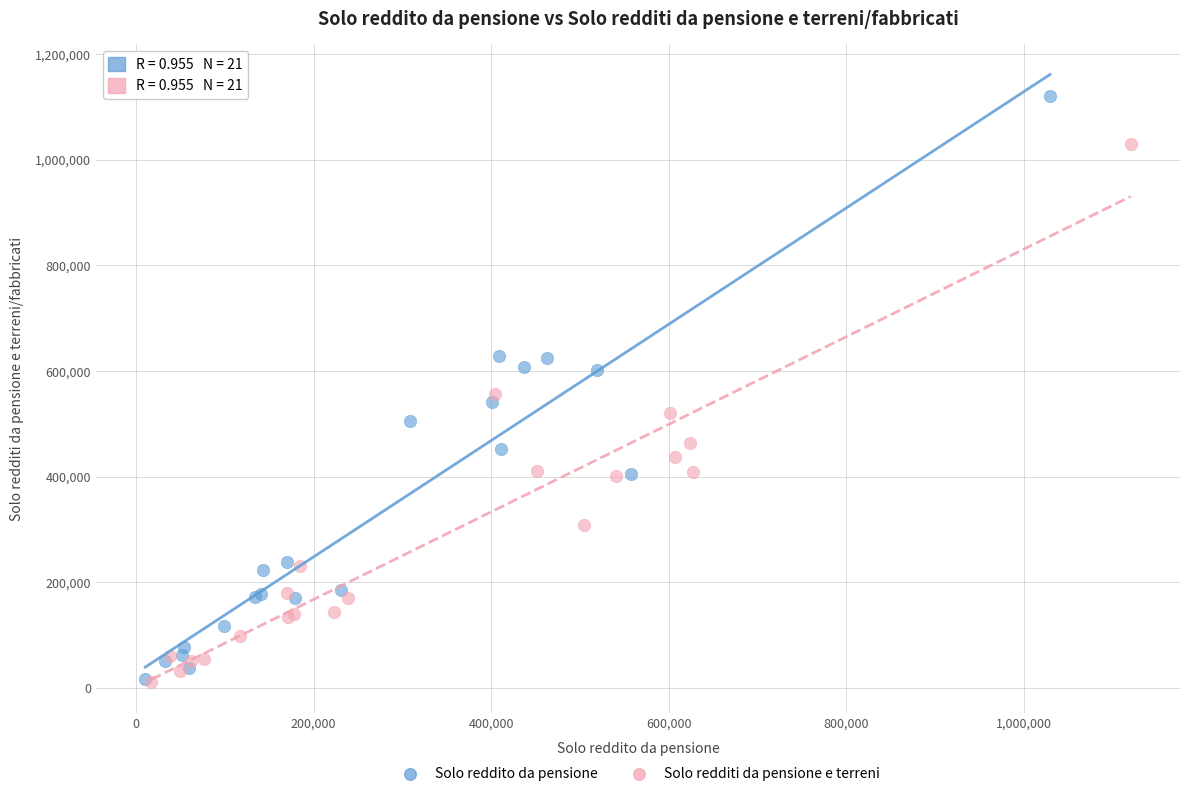

Which series has the widest spread of Y values?

Solo reddito da pensione